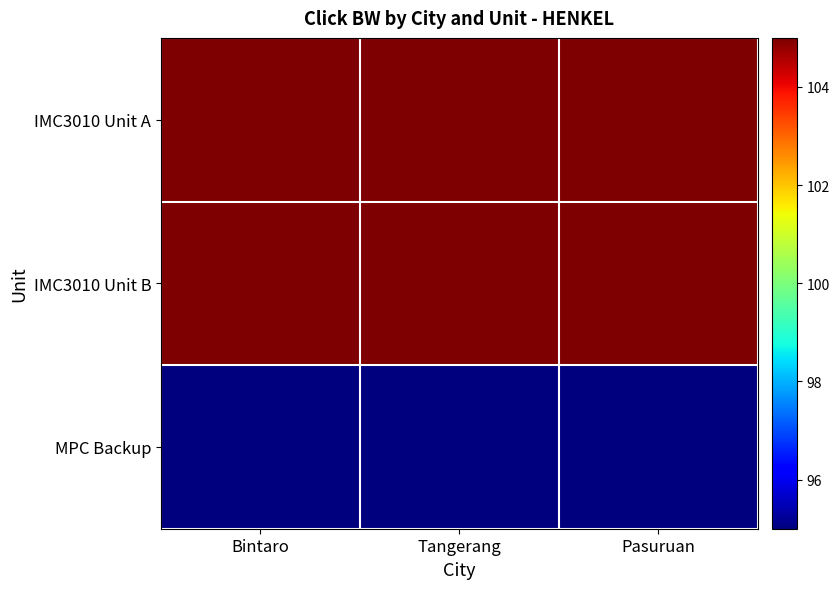

At which category is the sum across all series the highest?

Bintaro